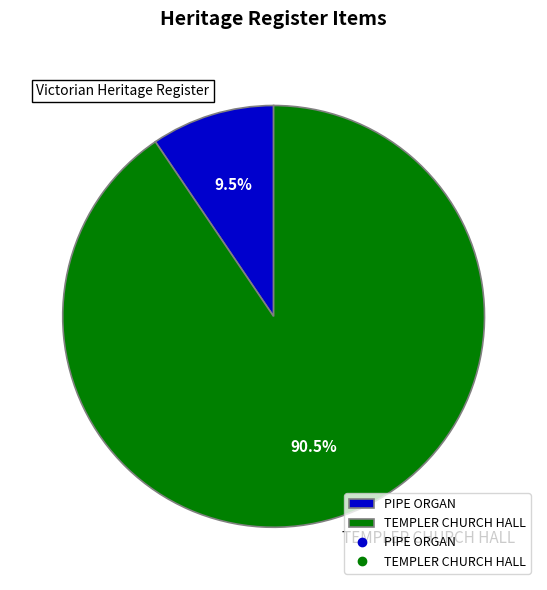

Does PIPE ORGAN represent more than half of the total?

No